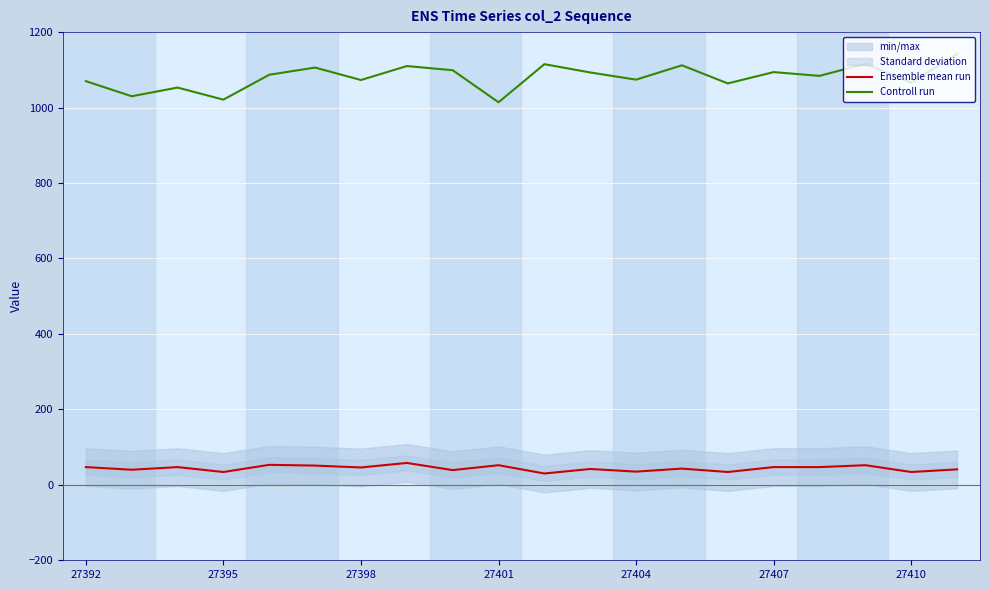

At how many categories does at least one series exceed 455?

20